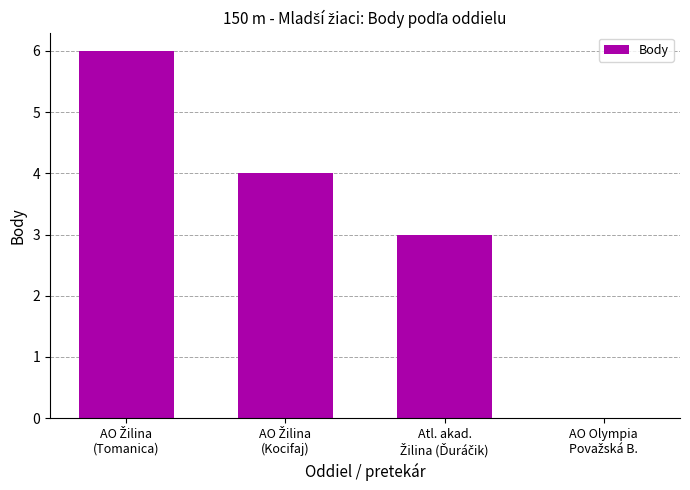

How many values are between 3 and 6?

3